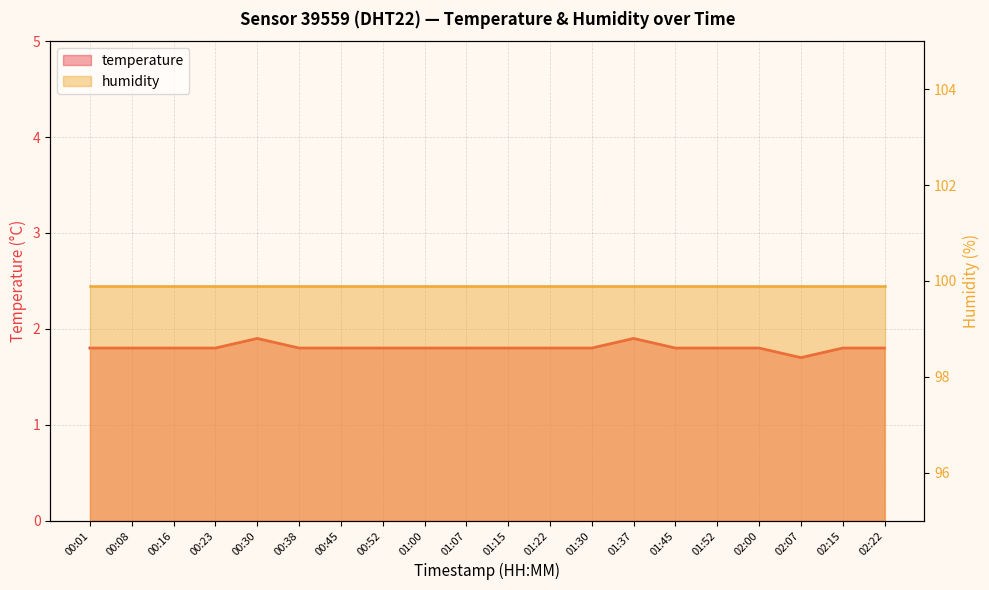

Rank the categories by value from highest to lowest.

00:30, 01:37, 00:01, 00:08, 00:16, 00:23, 00:38, 00:45, 00:52, 01:00, 01:07, 01:15, 01:22, 01:30, 01:45, 01:52, 02:00, 02:15, 02:22, 02:07